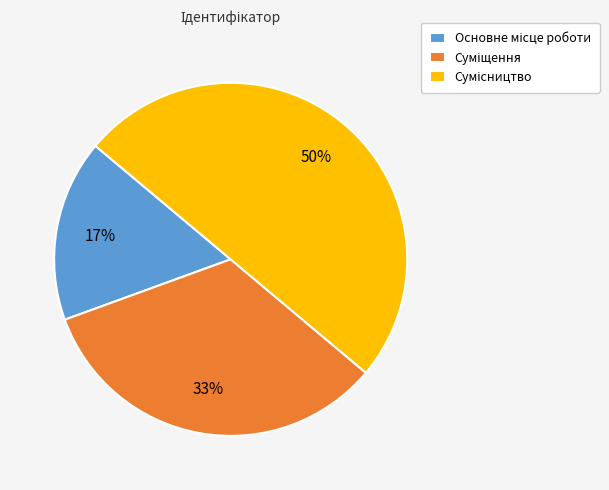

To the nearest percent, what is the average slice percentage?

33%